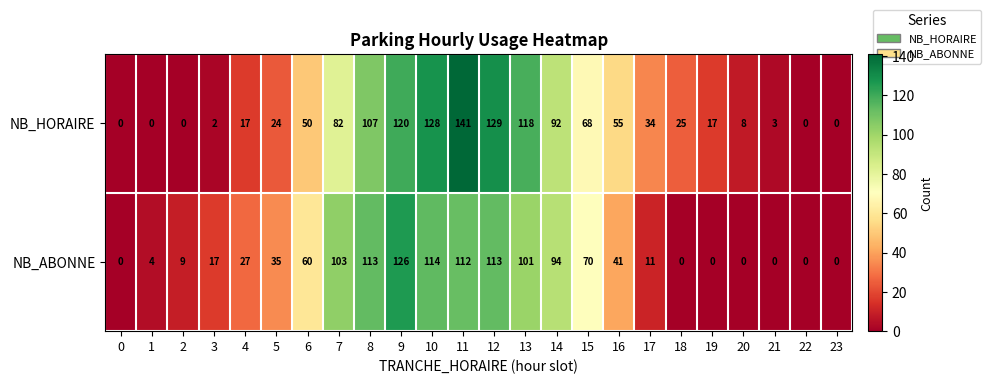

At 12, list the series in order from smallest to largest.

NB_ABONNE, NB_HORAIRE